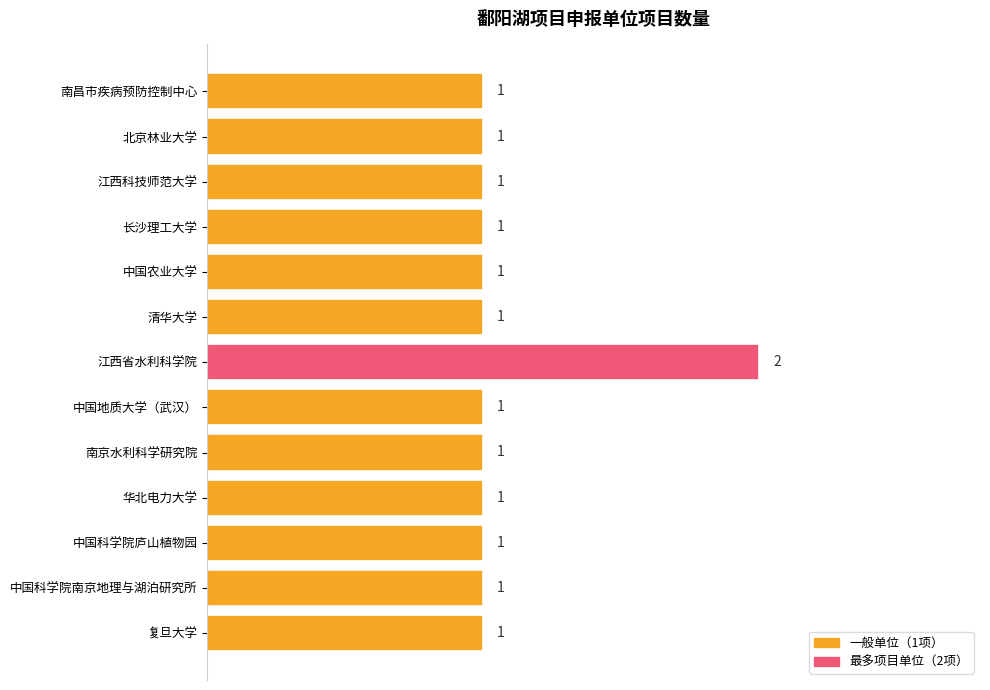

Count the values in the range 1 to 2.

13